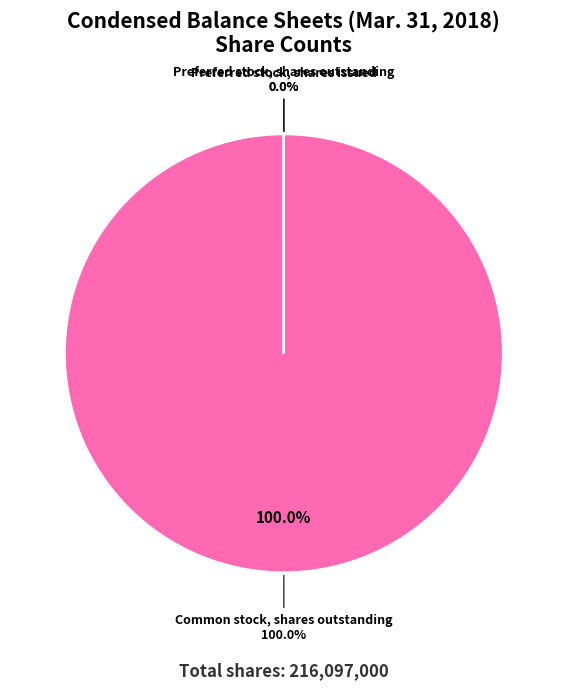

How many segments does this pie chart have?

3